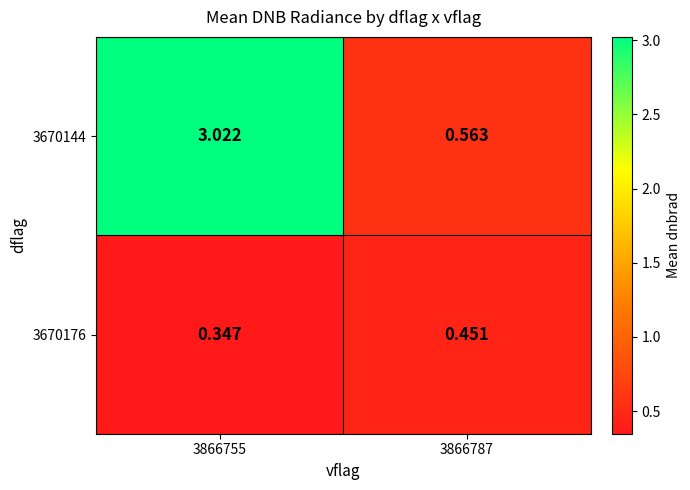

Is the value of 3670176 at 3866787 greater than the value of 3670144 at 3866787?

No